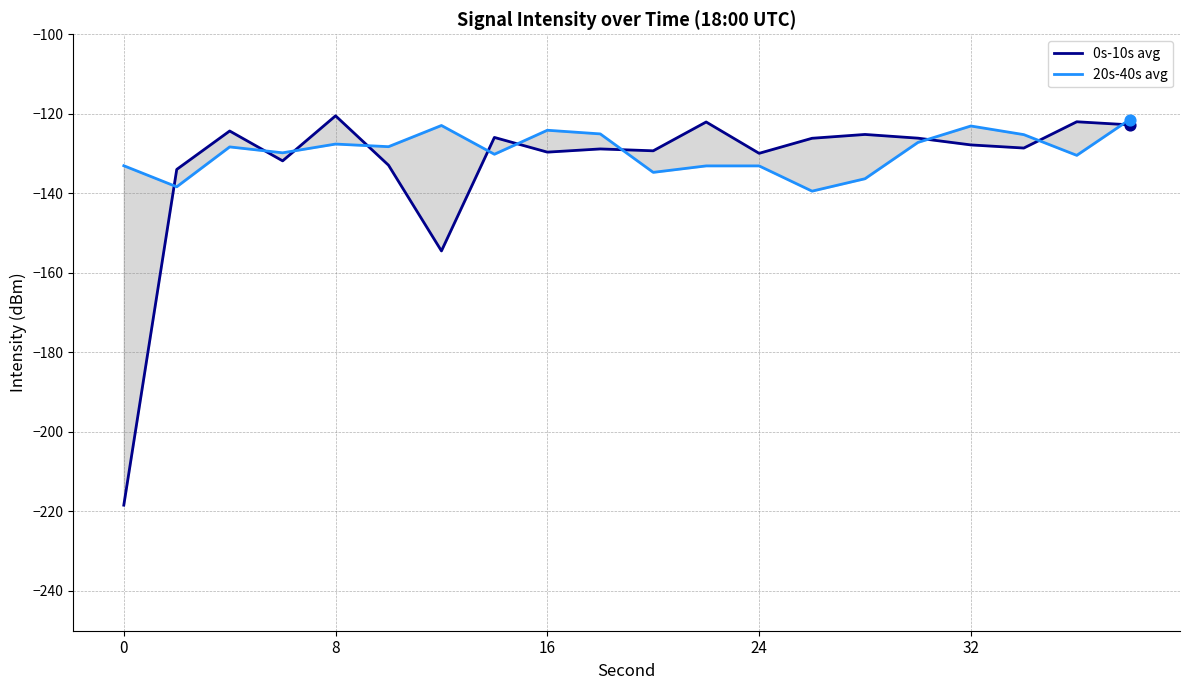

Which series reaches the minimum Y coordinate?

0s-10s avg